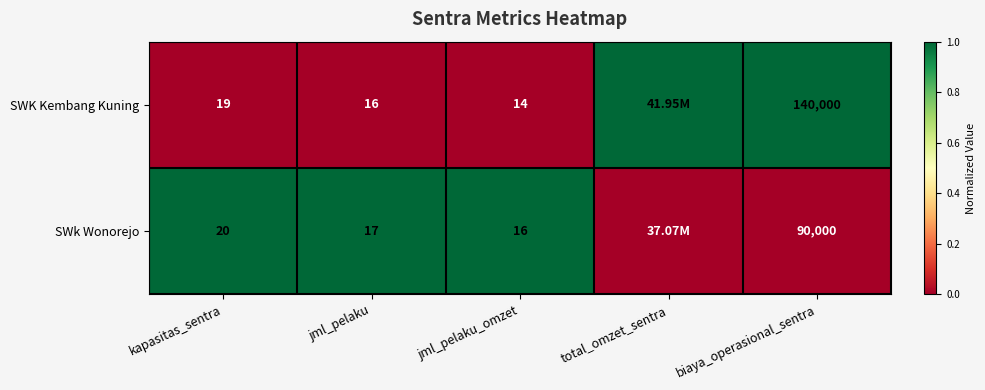

What is the total value across all series at total_omzet_sentra?

1